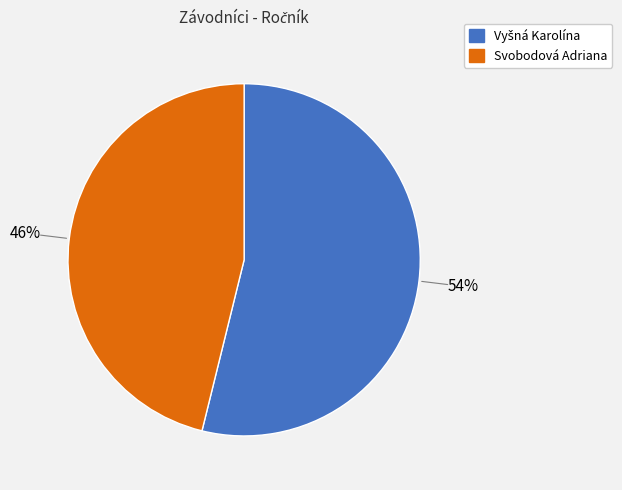

Does Svobodová Adriana account for over 50% of the chart?

No